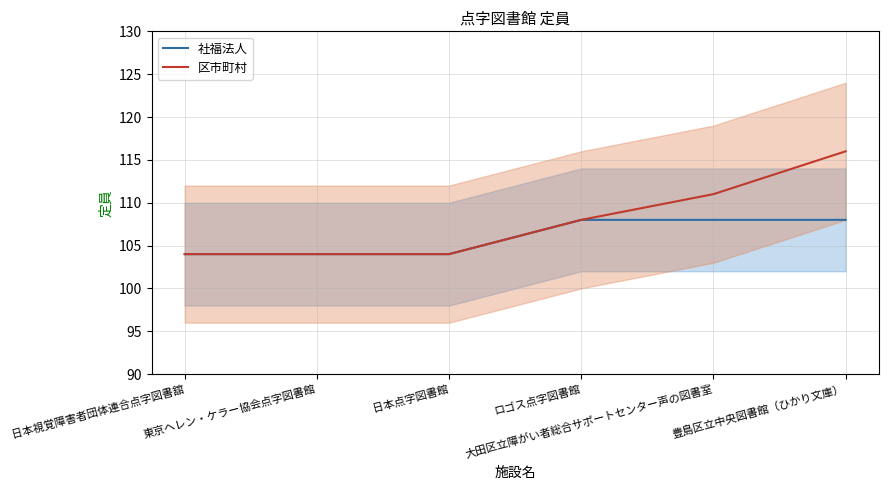

What are all the series names shown in the legend?

社福法人, 区市町村